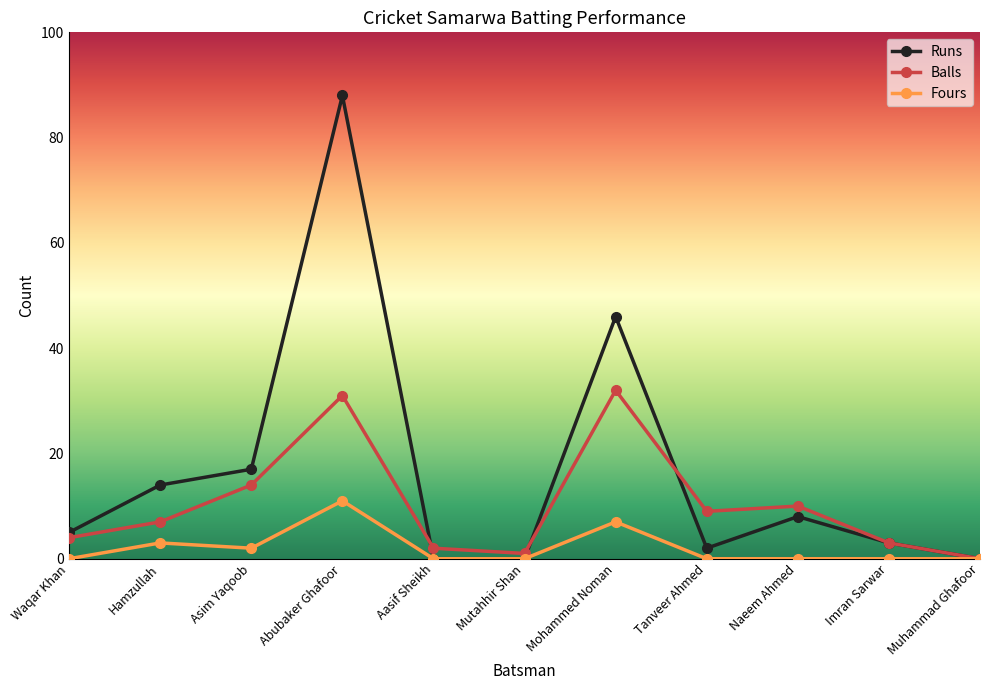

Does the chart display data point markers on the line(s)?

Yes